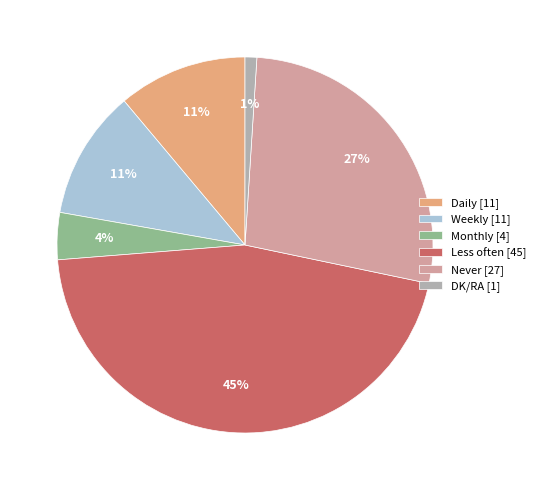

What is the smallest slice in the pie chart?

DK/RA